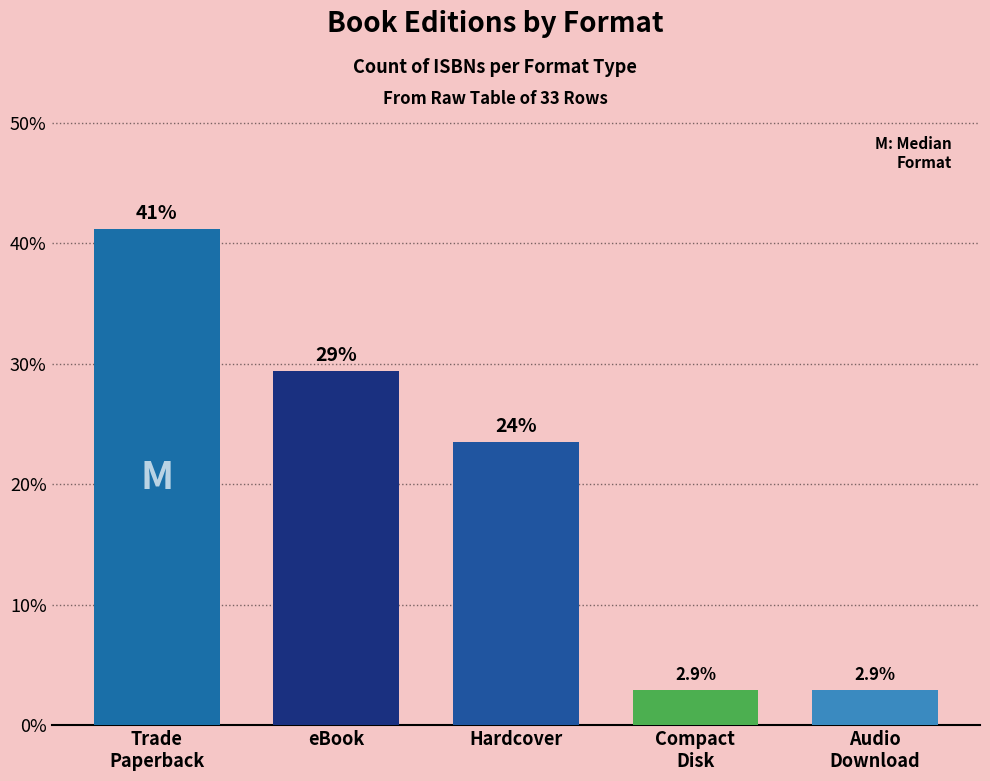

What is the difference between the maximum and minimum values?

38.2